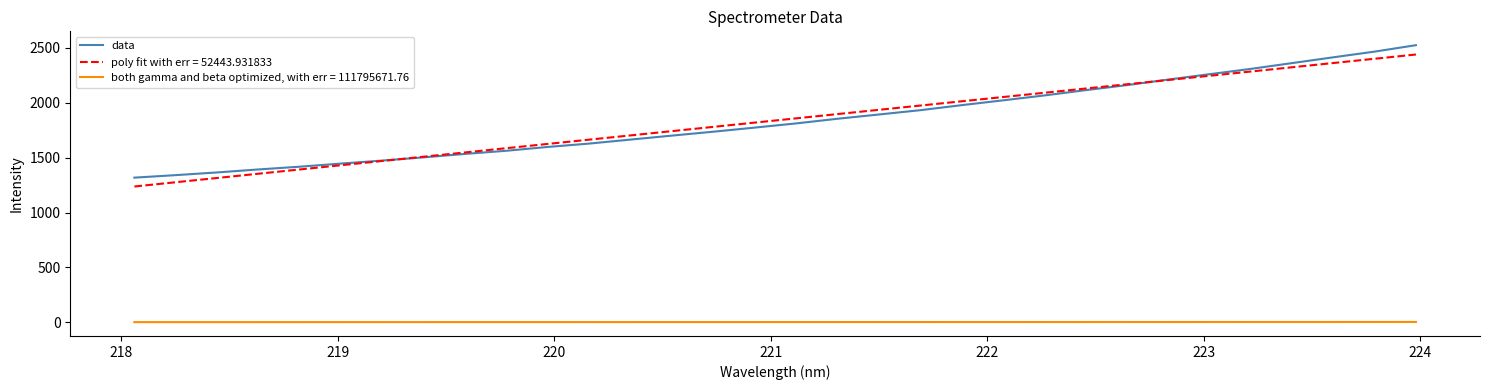

List the series in order of their peak value, highest first.

data, poly fit with err = 52443.931833, both gamma and beta optimized, with err = 111795671.76